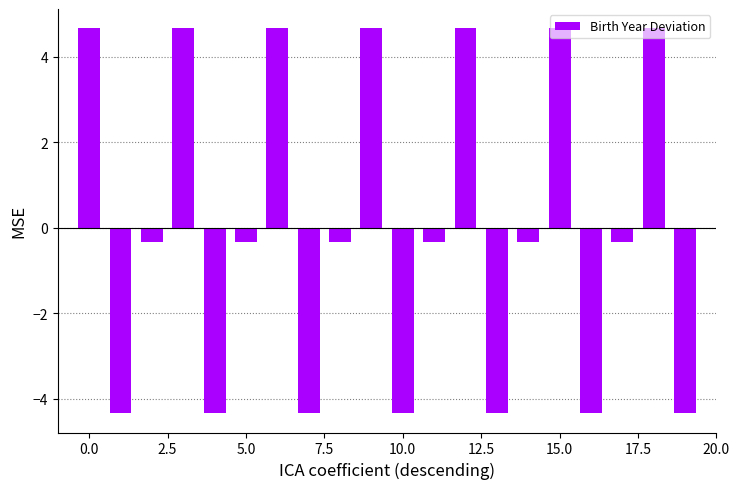

What is the value of the 16th bar from the left?

4.7